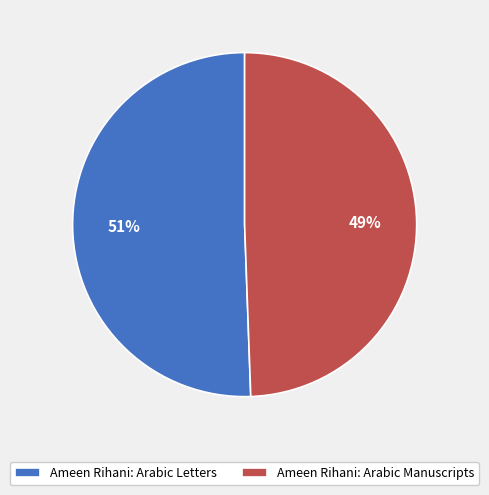

Do Ameen Rihani: Arabic Manuscripts and Ameen Rihani: Arabic Letters together represent more than half of the pie?

Yes